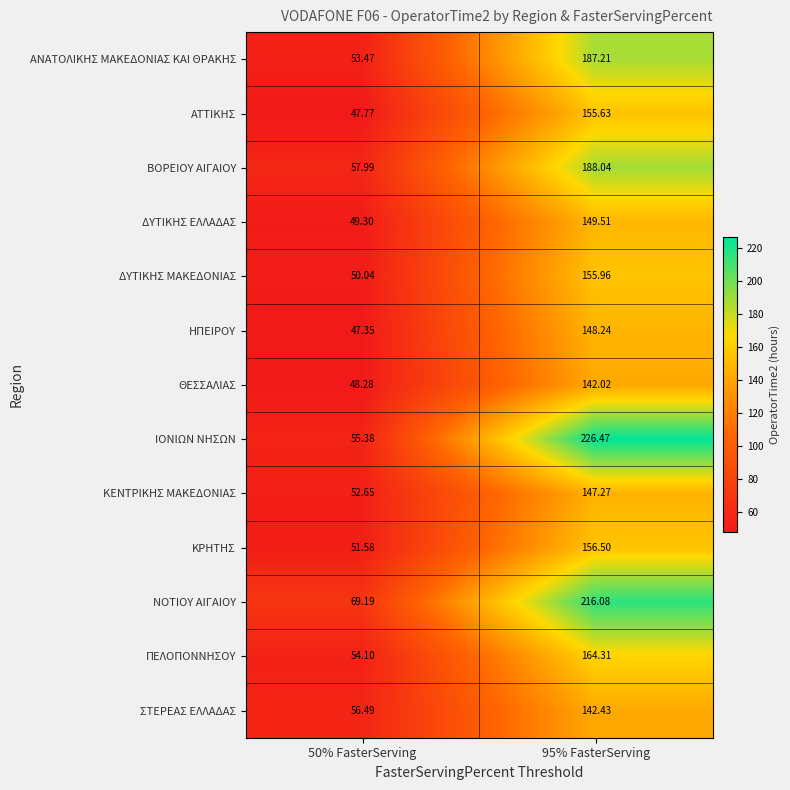

Which series has the largest range (max minus min)?

ΙΟΝΙΩΝ ΝΗΣΩΝ